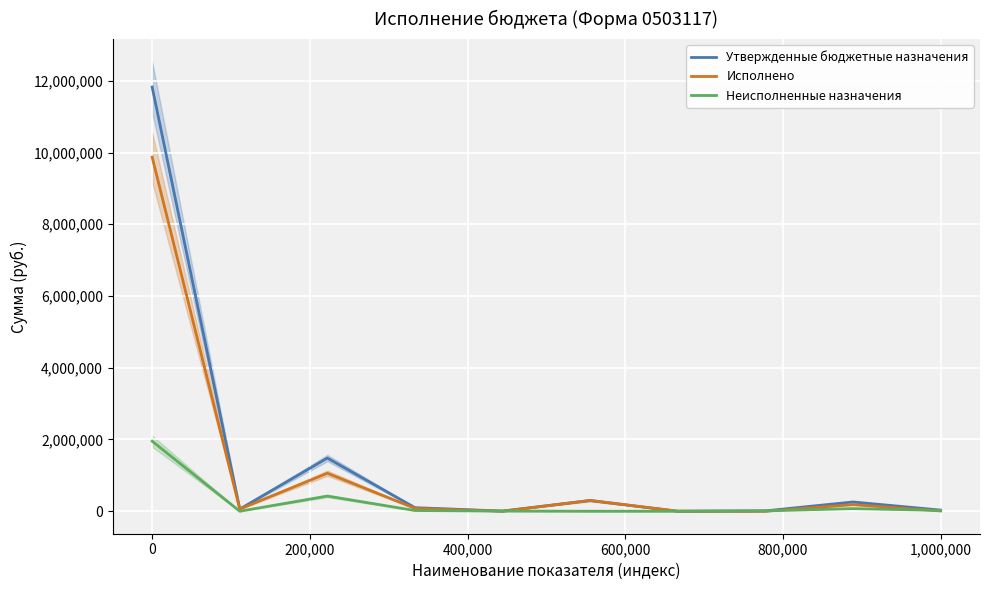

Reading right to left, what are all the values shown in this chart?

Утвержденные бюджетные назначения: 32000.0	258700.0	10000.0	500.0	300229.0	5000.0	99900.0	1482600.0	60800.0	11824690.3
Исполнено: 8075.0	185356.8	0.0	0.0	300229.0	0.0	80053.8	1059705.4	60800.0	9871784.0
Неисполненные назначения: 23925.0	73343.2	10000.0	500.0	0.0	5000.0	19846.2	422894.6	0.0	1952906.3